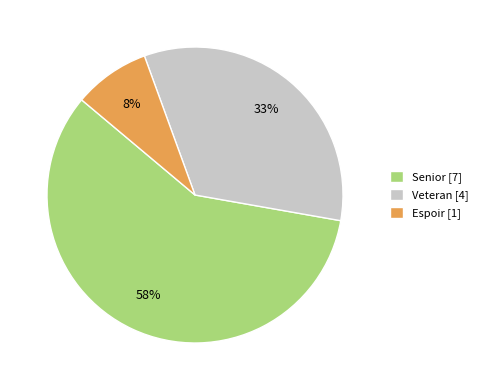

Count the number of slices in the pie.

3